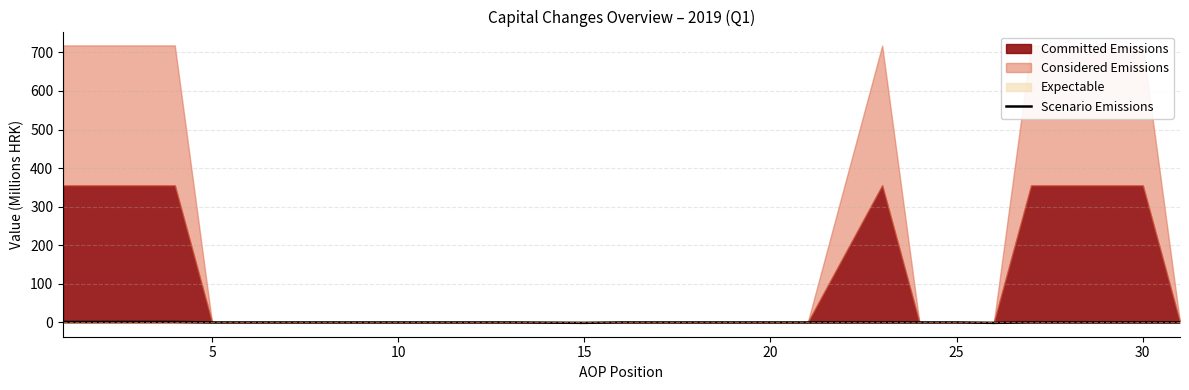

The Scenario Emissions series shows 0.0 at 25. True or false?

True